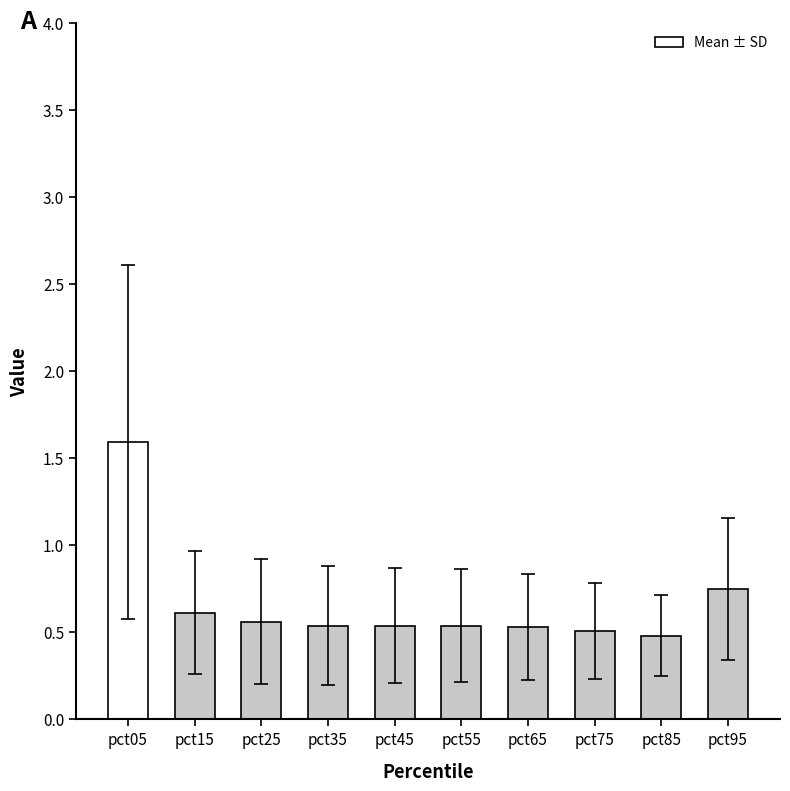

What is the maximum value shown in the chart?

1.6